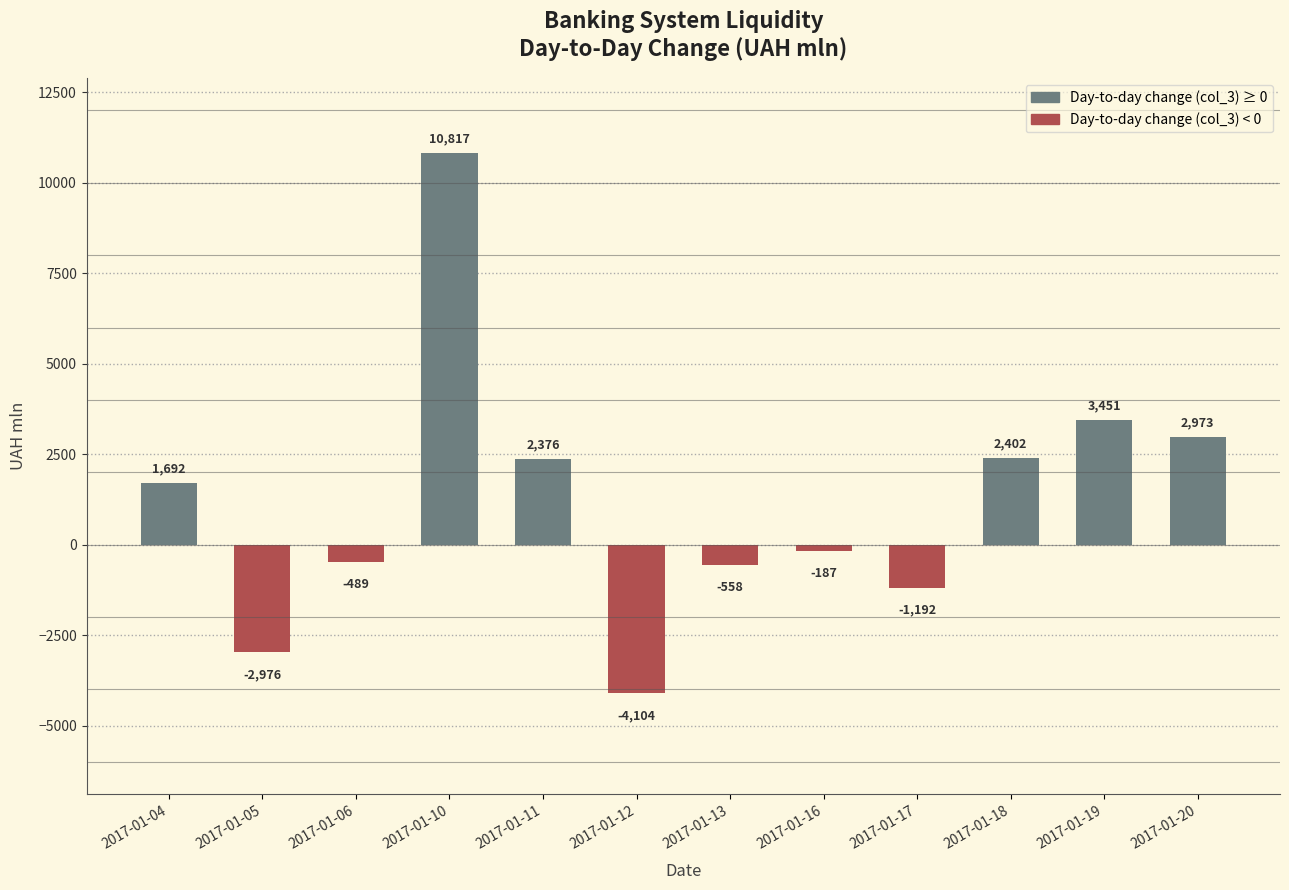

What is the value of the 1st bar from the left?

1692.3